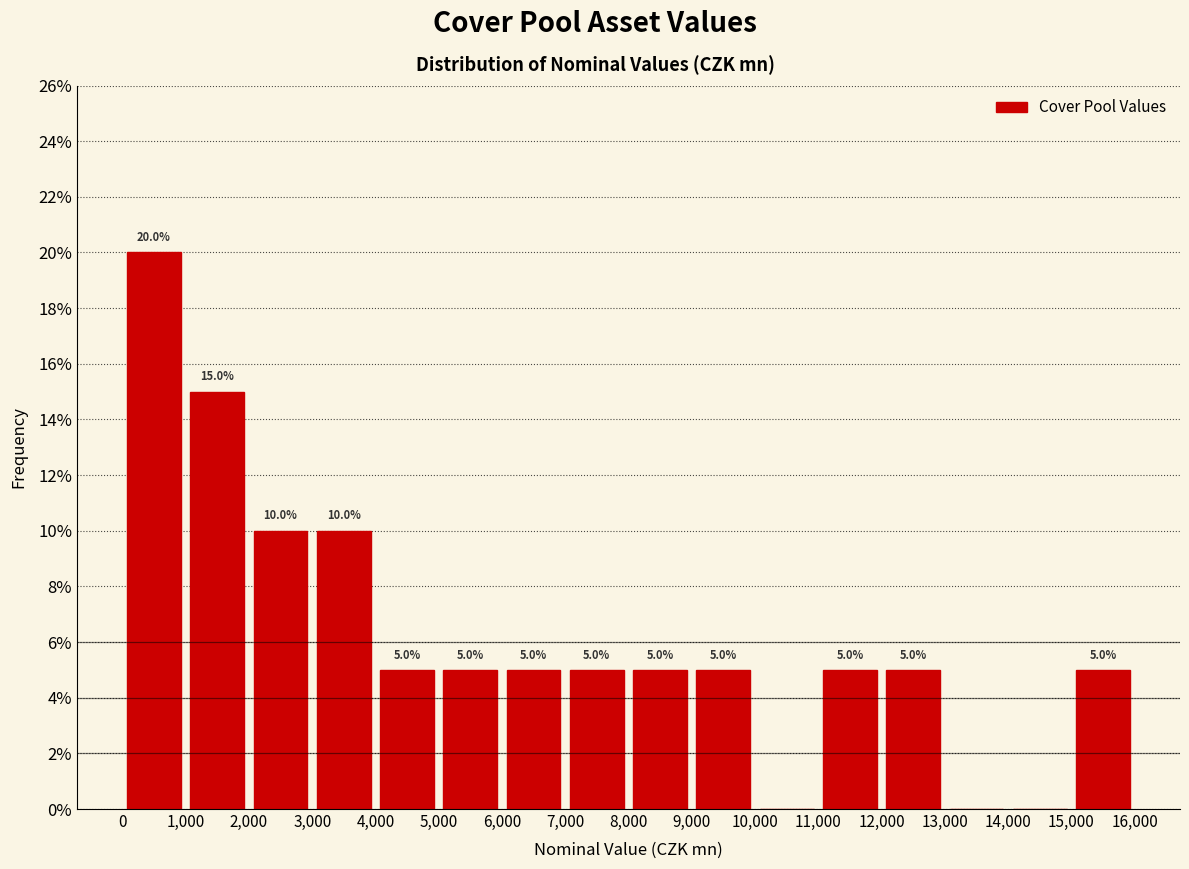

Which range on the x-axis has the tallest bar?

0 to 1,000